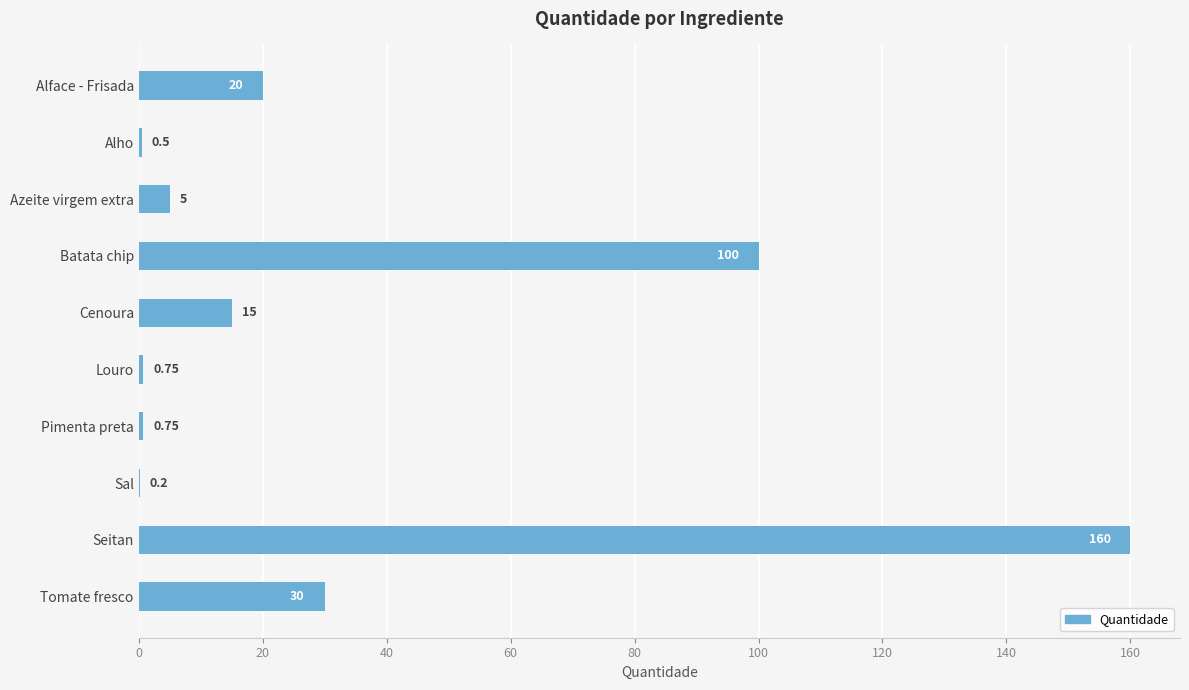

Where is the data nearest to the value 80?

Batata chip